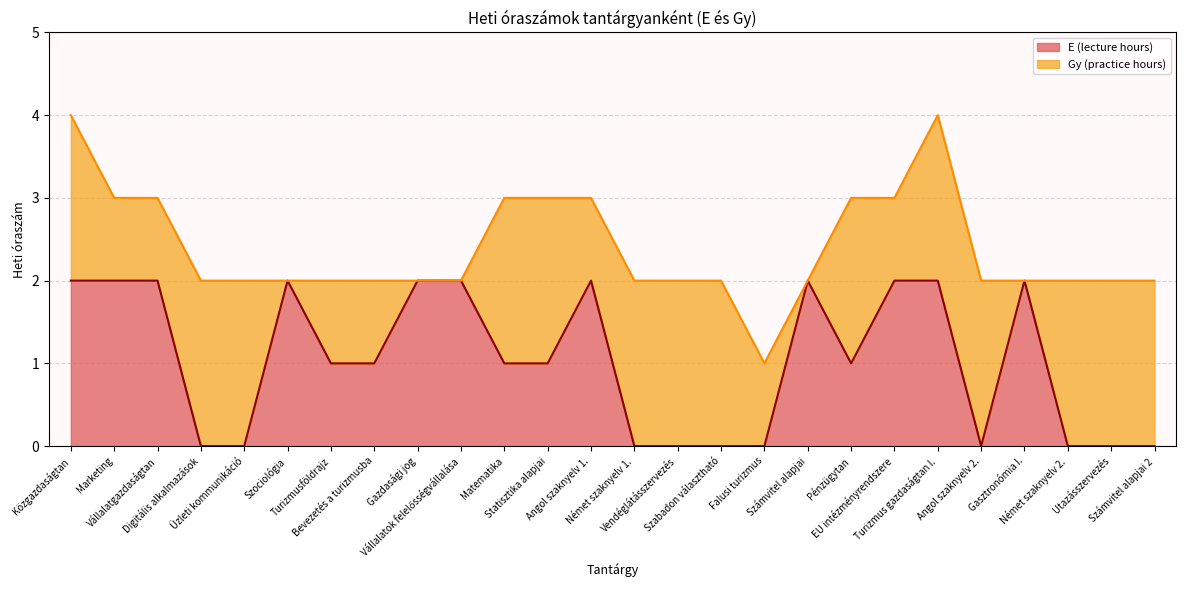

What is the label of the 24th point from the left?

Német szaknyelv 2.